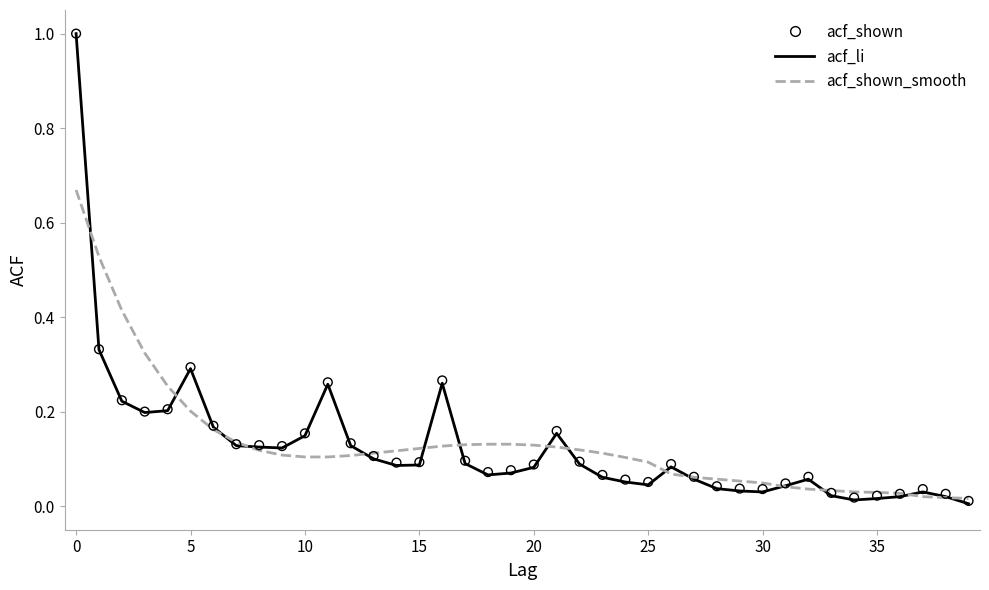

Is the value of acf_shown_smooth at 19 greater than the value of acf_shown at 14?

Yes